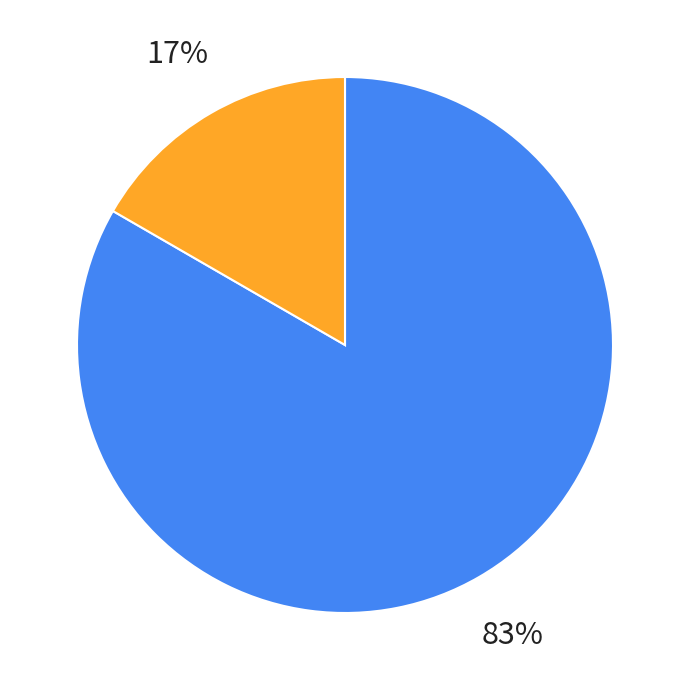

Does any single category account for the majority?

Yes